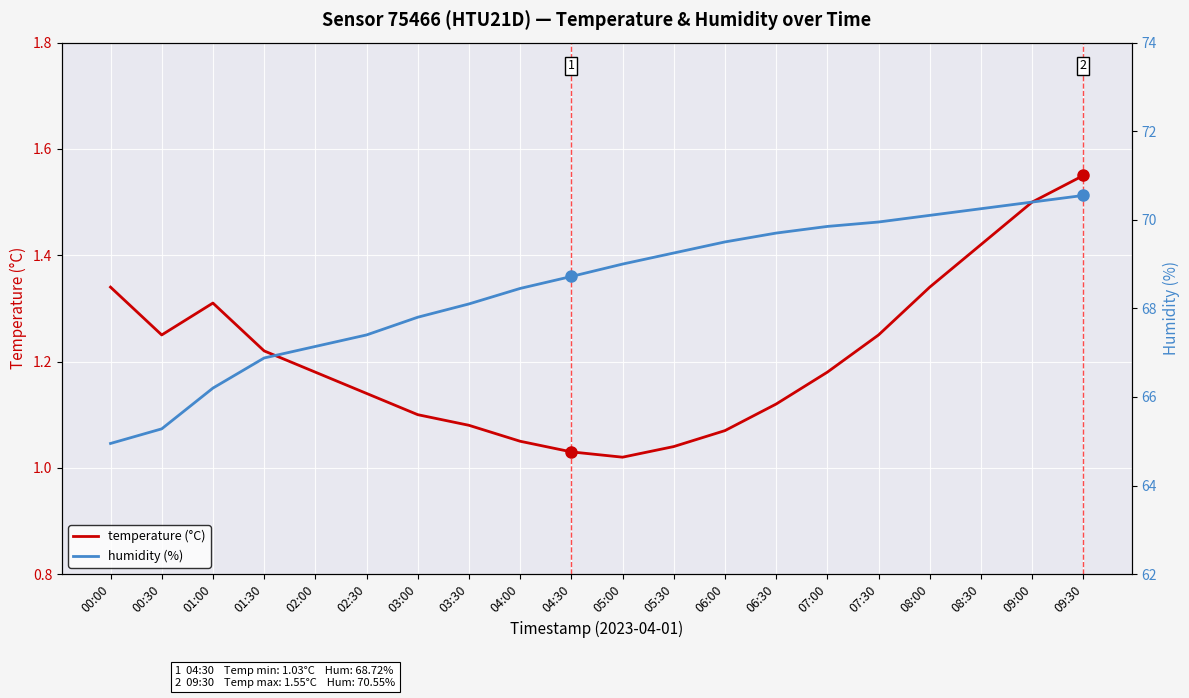

At how many categories does at least one series exceed 2?

20